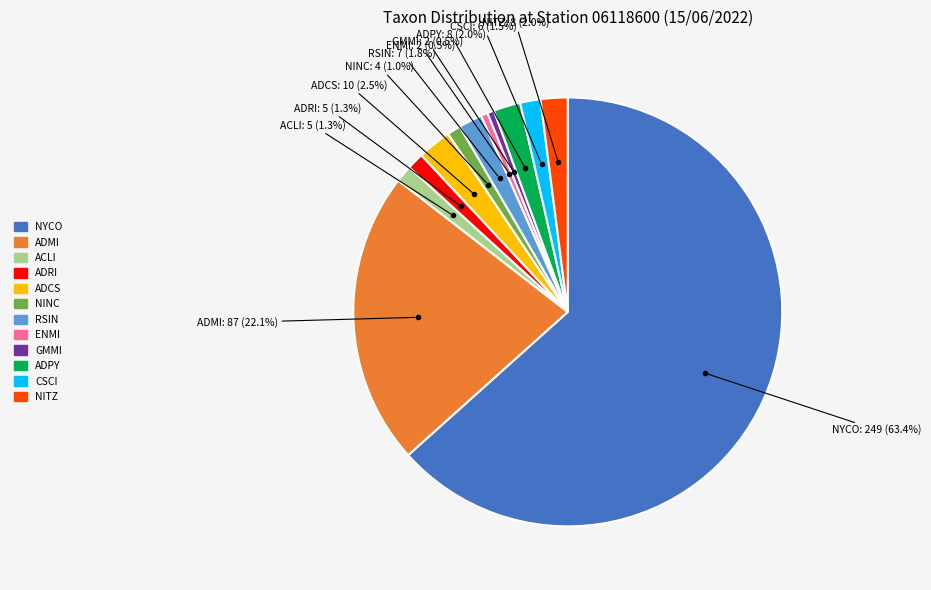

Does ACLI account for over 50% of the chart?

No